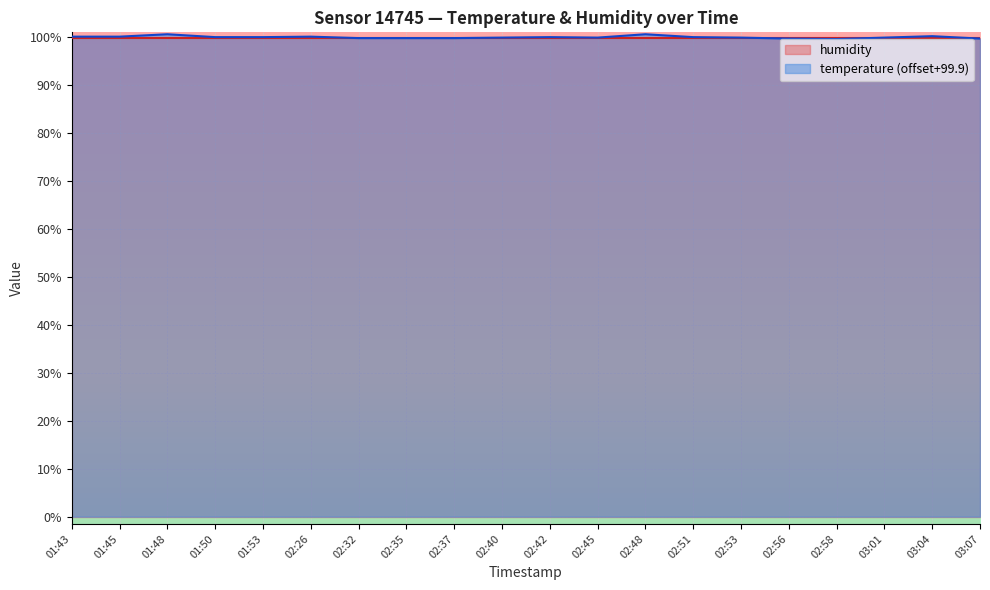

Read the value at 02:40.

99.9